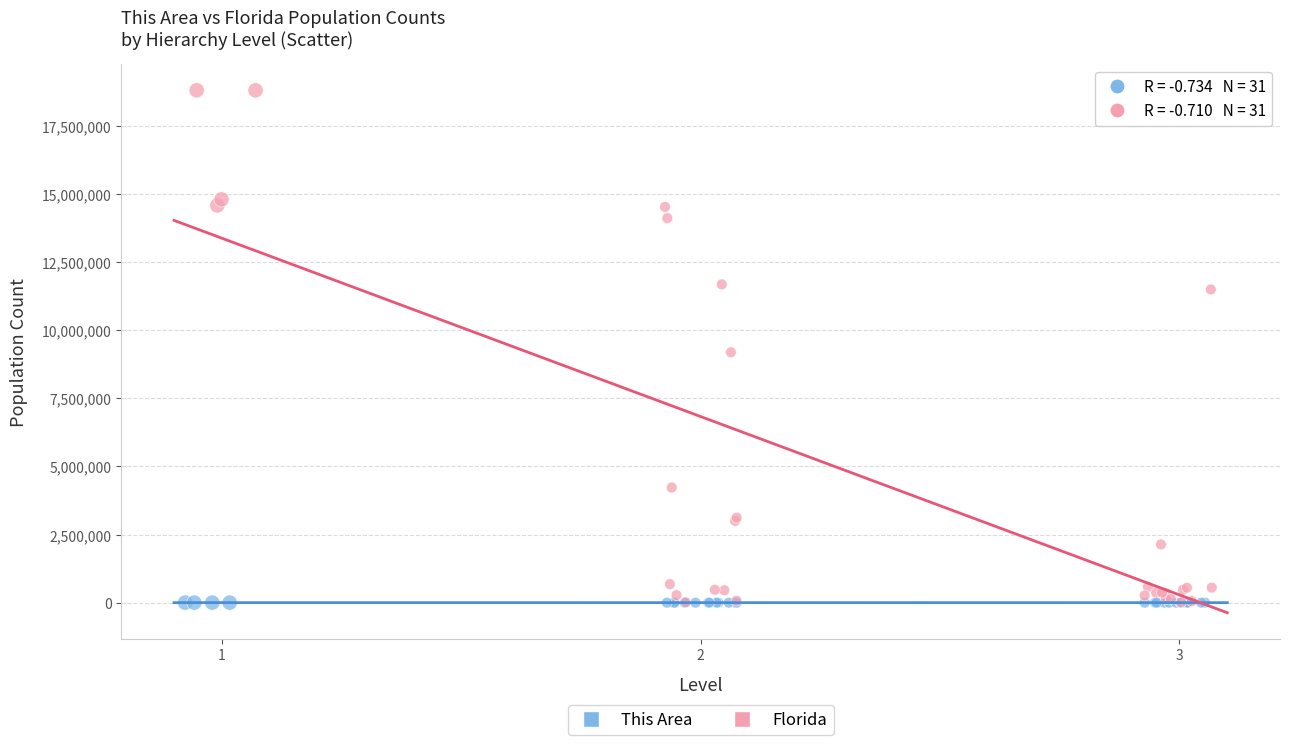

Which series has the widest spread of Y values?

Florida